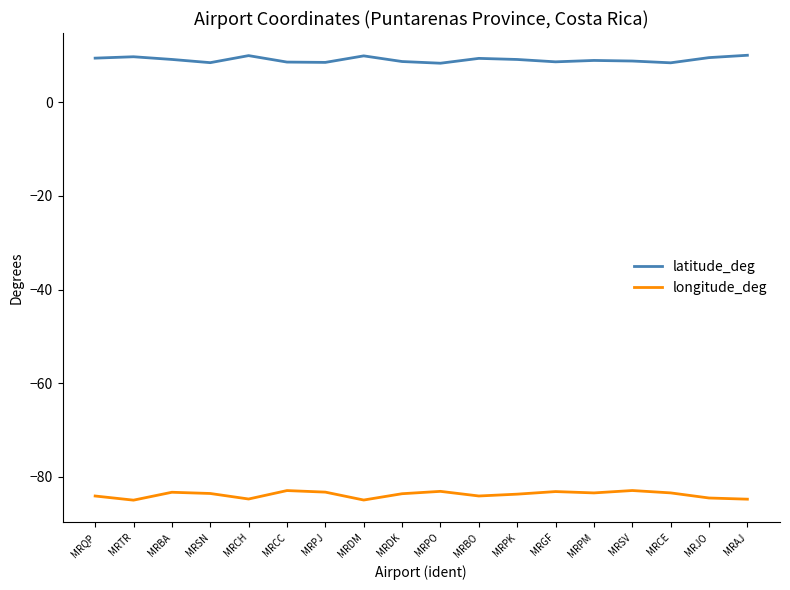

What is the smallest value displayed?

-85.0